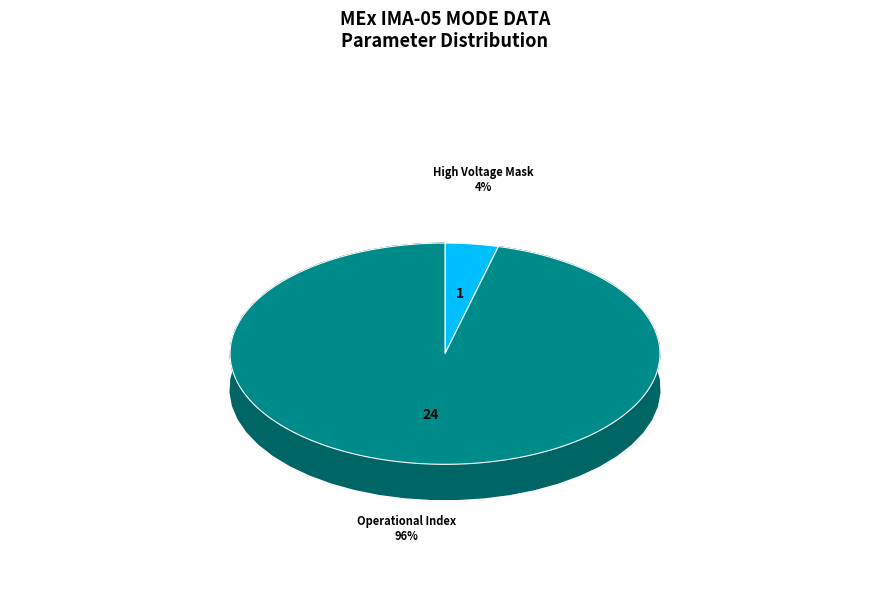

True or false: Solar Wind Start Index accounts for 0% of the total.

True